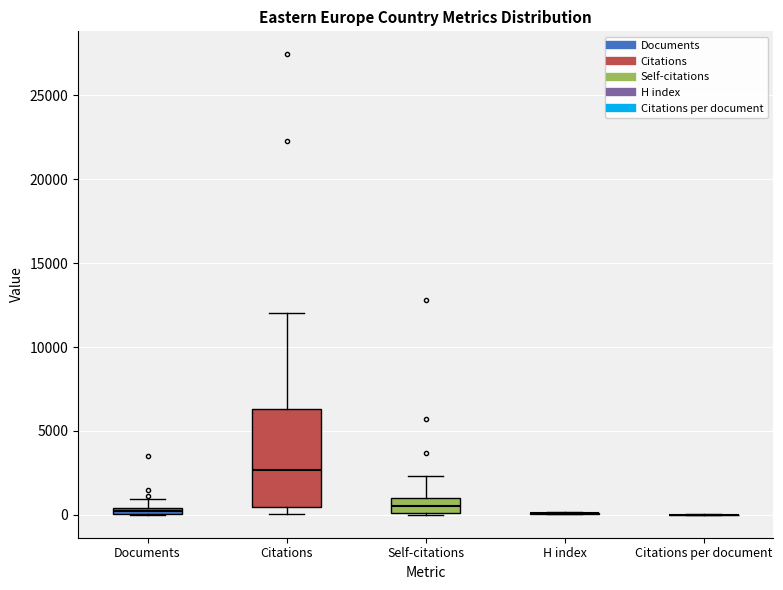

Where is the lower edge of the box for Documents on the y-axis? The values are not printed on the chart, so give them approximately, as read against the axis.

0